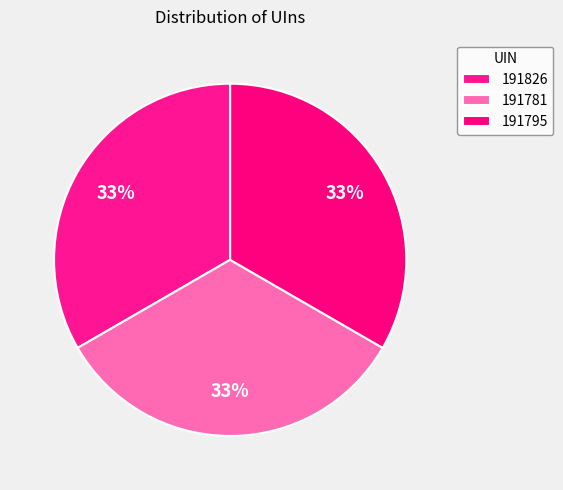

Is there any slice that represents more than half of the pie?

No